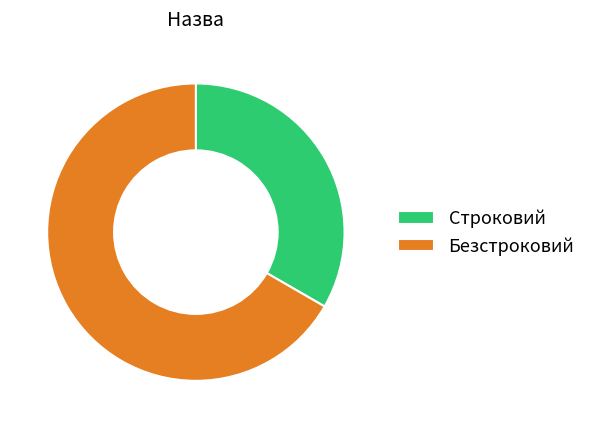

Count the number of slices in the pie.

2